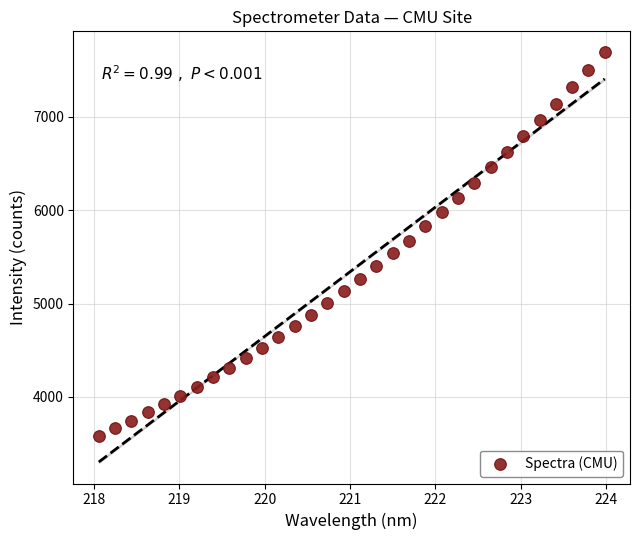

What is the range of X values (max minus min)?

5.9